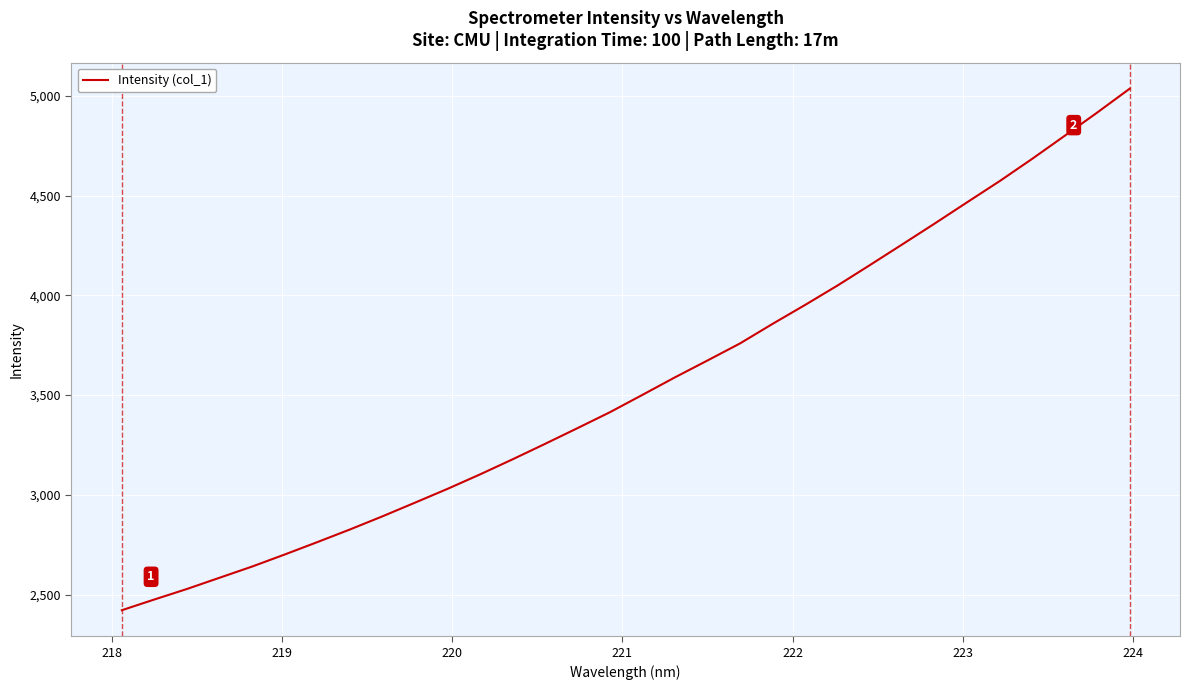

What is the maximum value shown in the chart?

5036.5